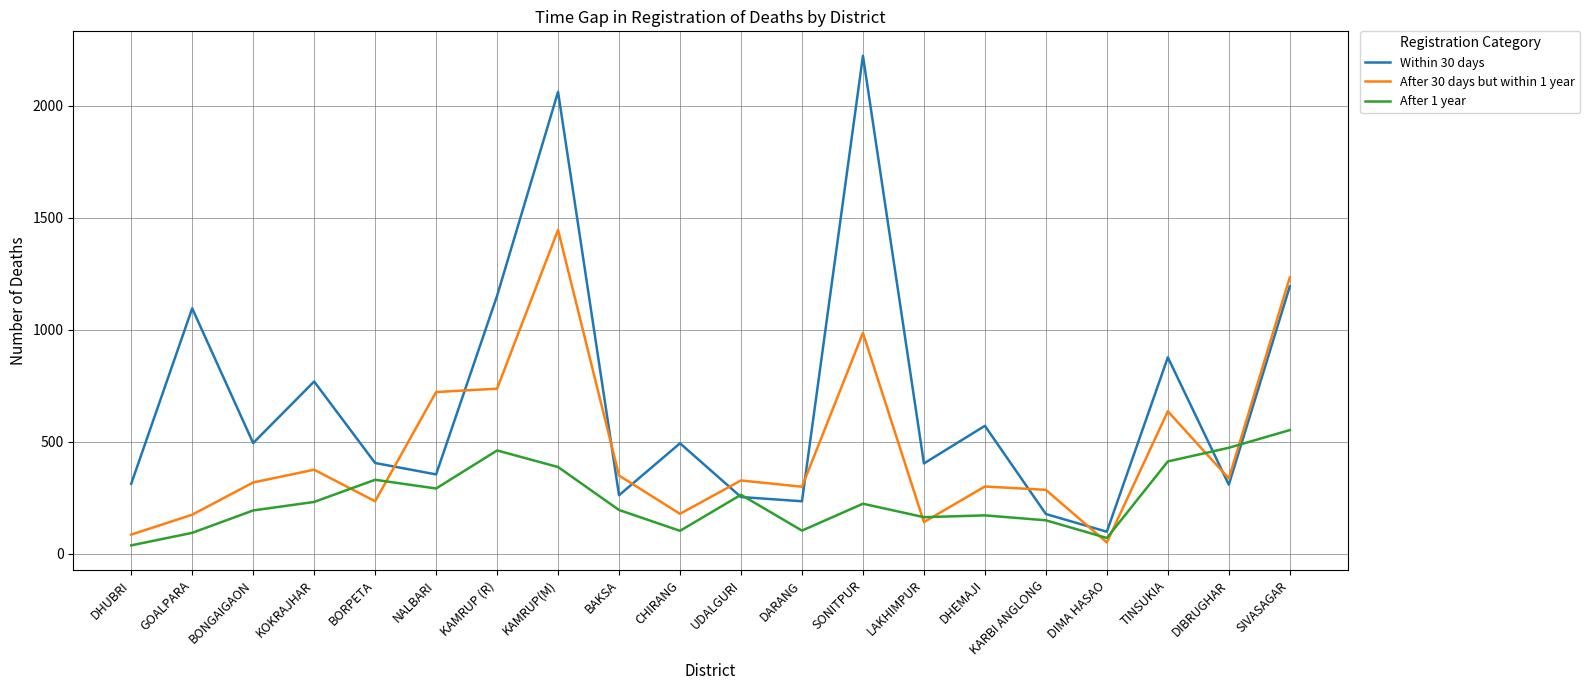

Which series has the largest range (max minus min)?

Within 30 days